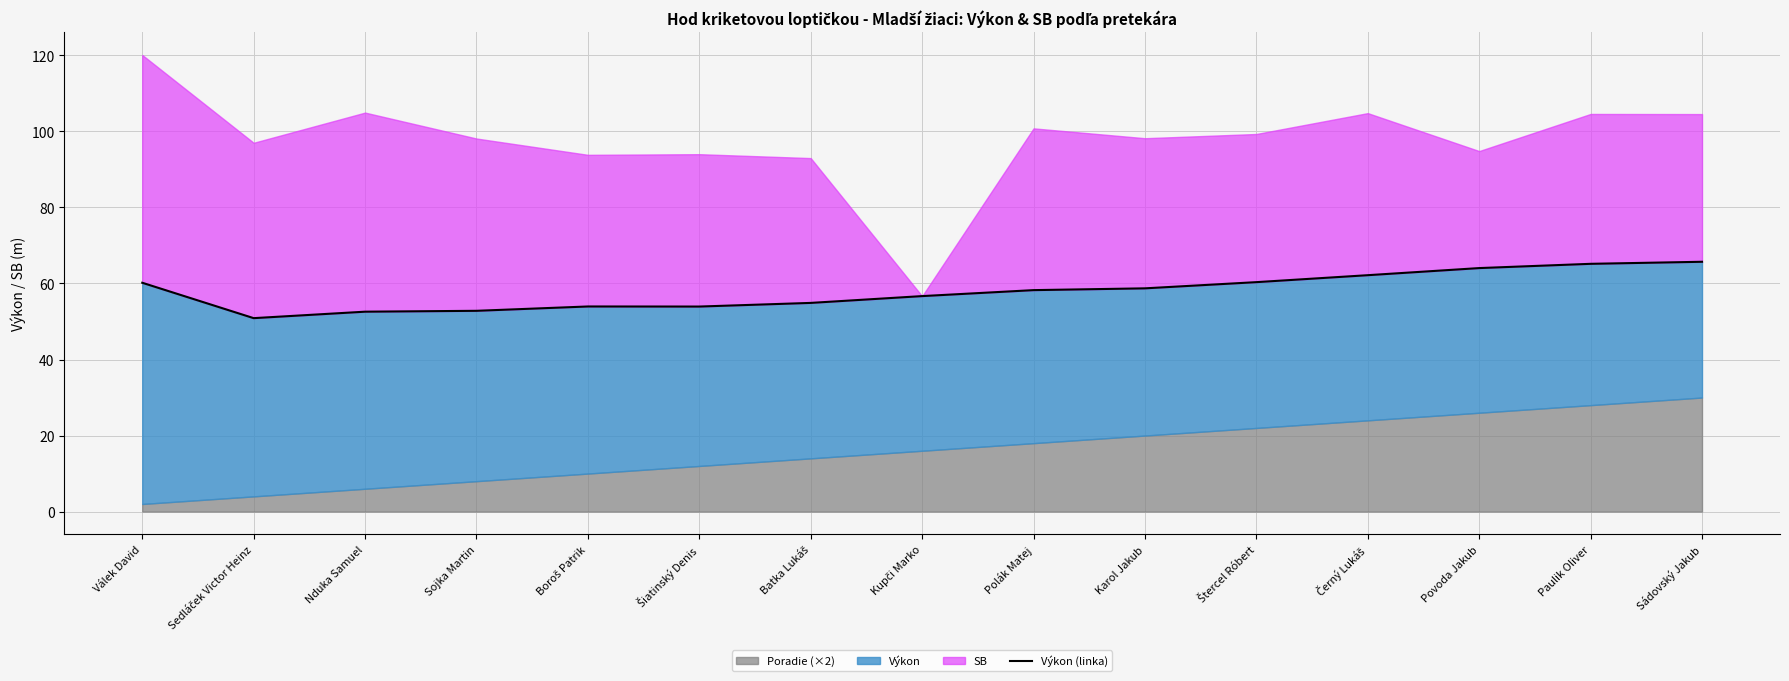

Where is the first local minimum?

Sedláček Victor Heinz